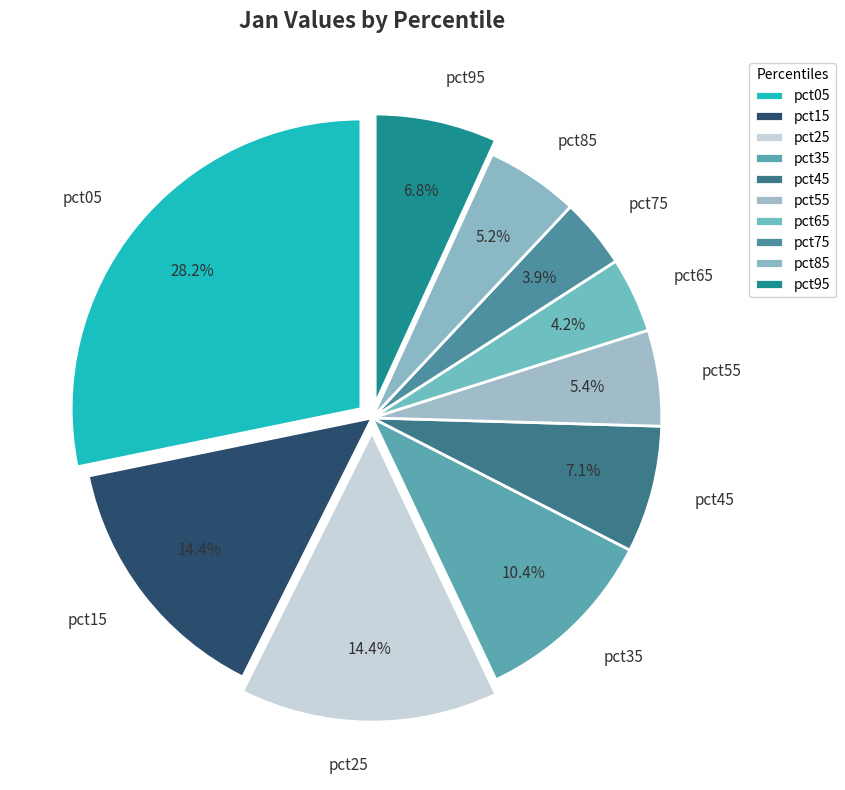

What percentage do pct25 and pct05 together represent?

42.6%